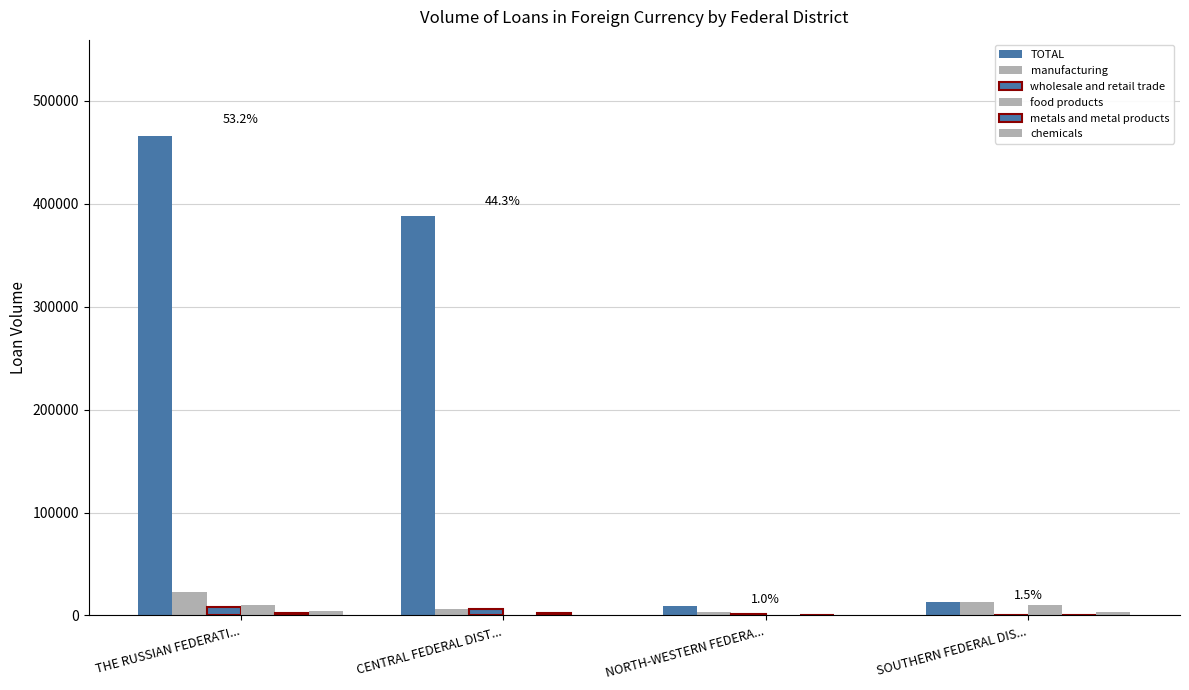

Which series has the largest total across all categories?

TOTAL